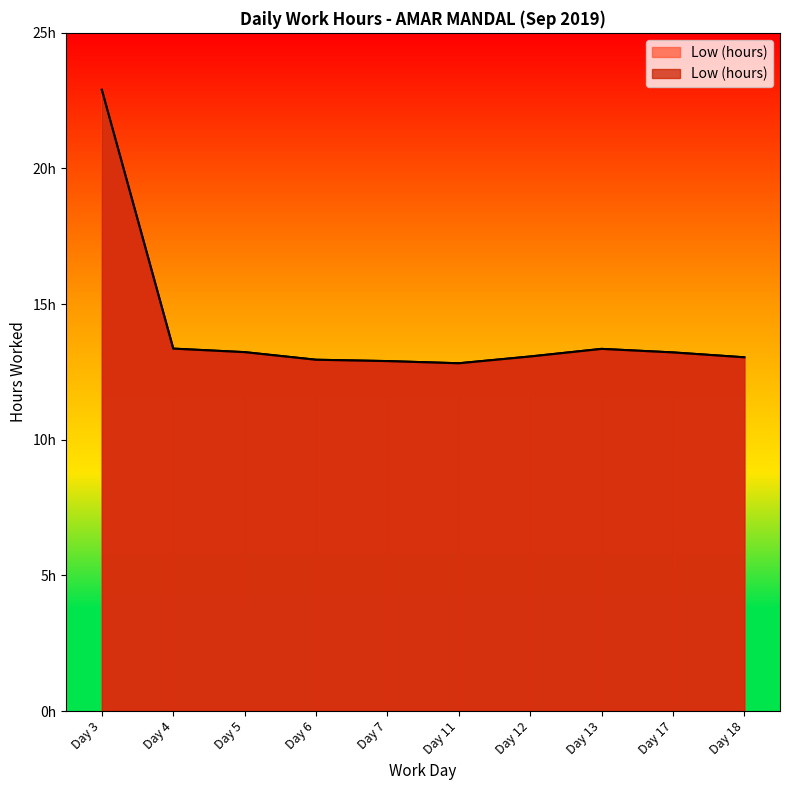

List the labels in order of value, smallest first.

Day 11, Day 7, Day 6, Day 18, Day 12, Day 17, Day 5, Day 13, Day 4, Day 3